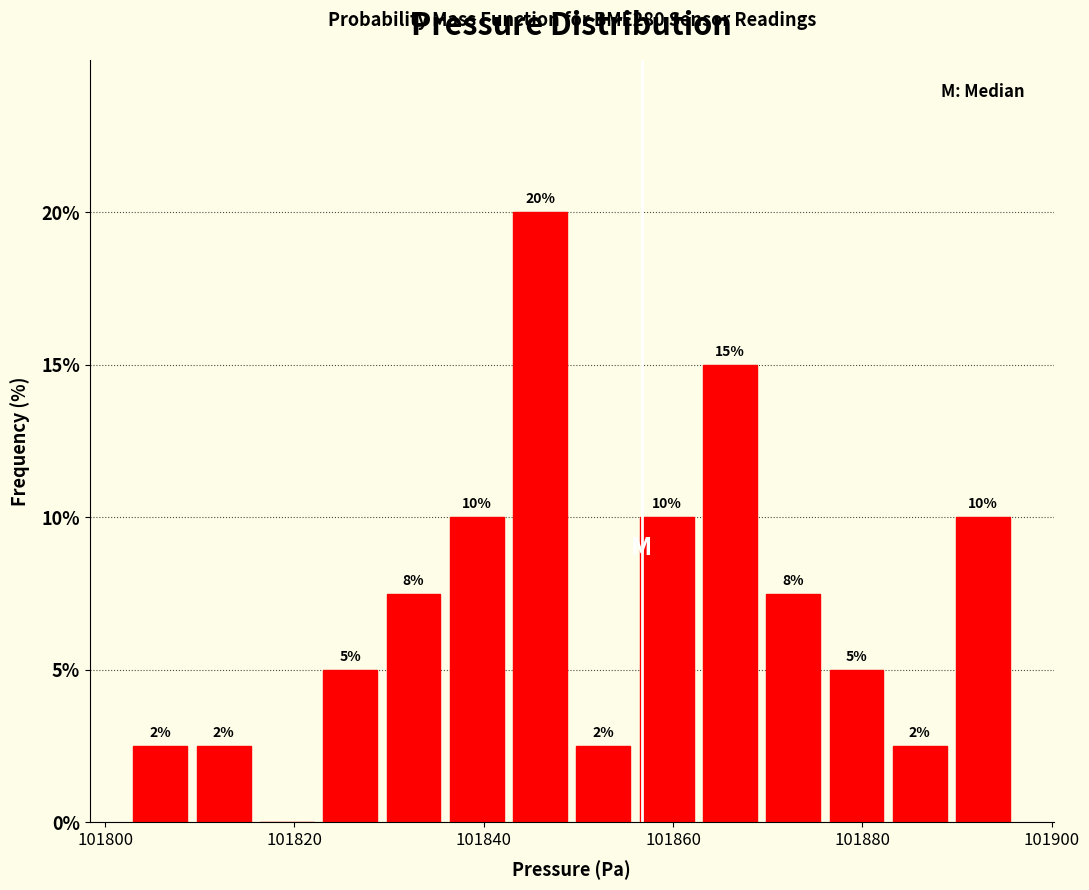

Around what value on the x-axis is the tallest bar? Give the approximate position of its centre, as read against the axis.

101846